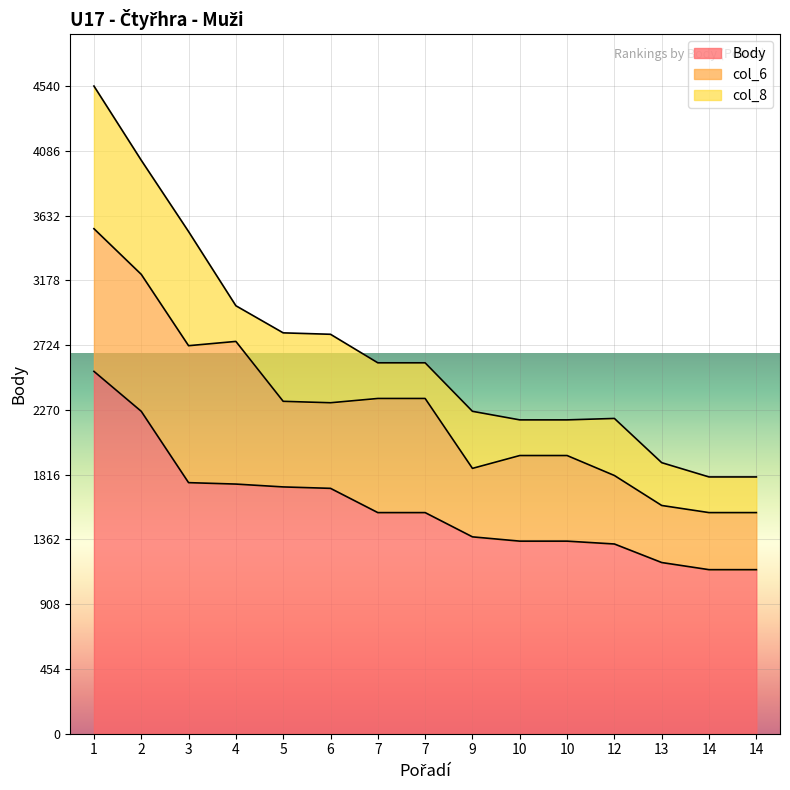

At 1, list the series in order from smallest to largest.

col_6, col_8, Body